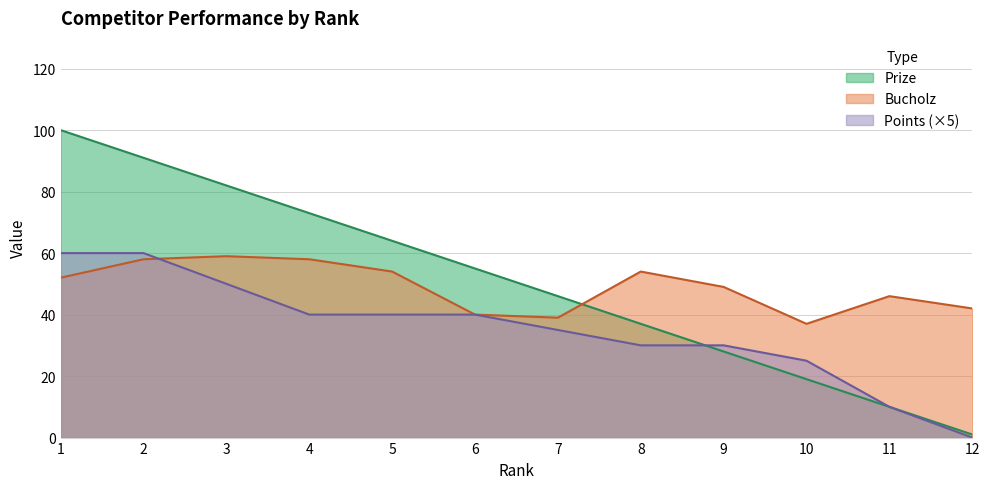

What is the difference between the Bucholz values at 11 and 9?

3